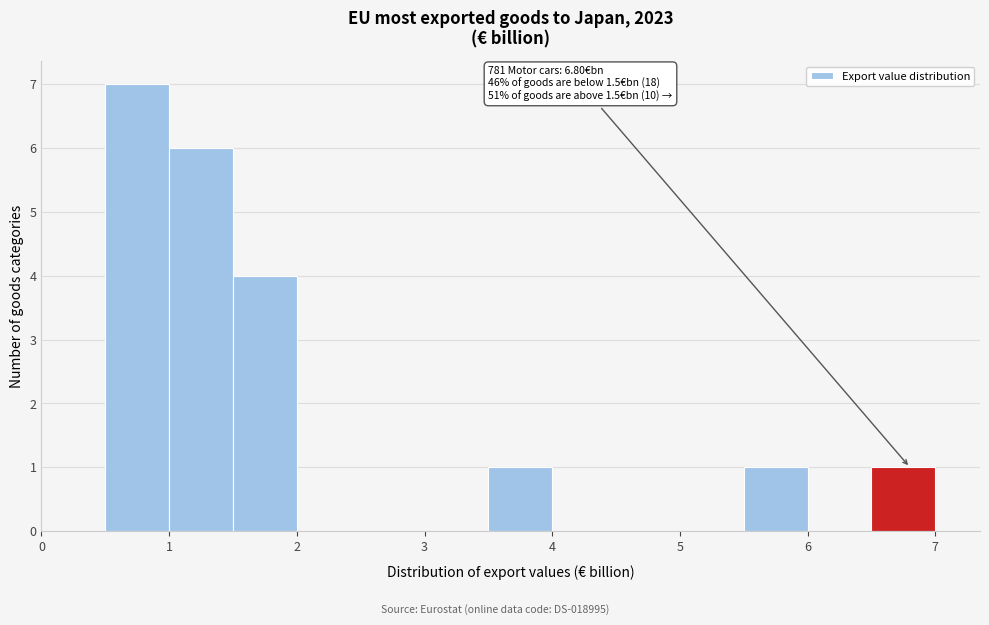

Over which range of the x-axis is the bar tallest?

0.5 to 1.0